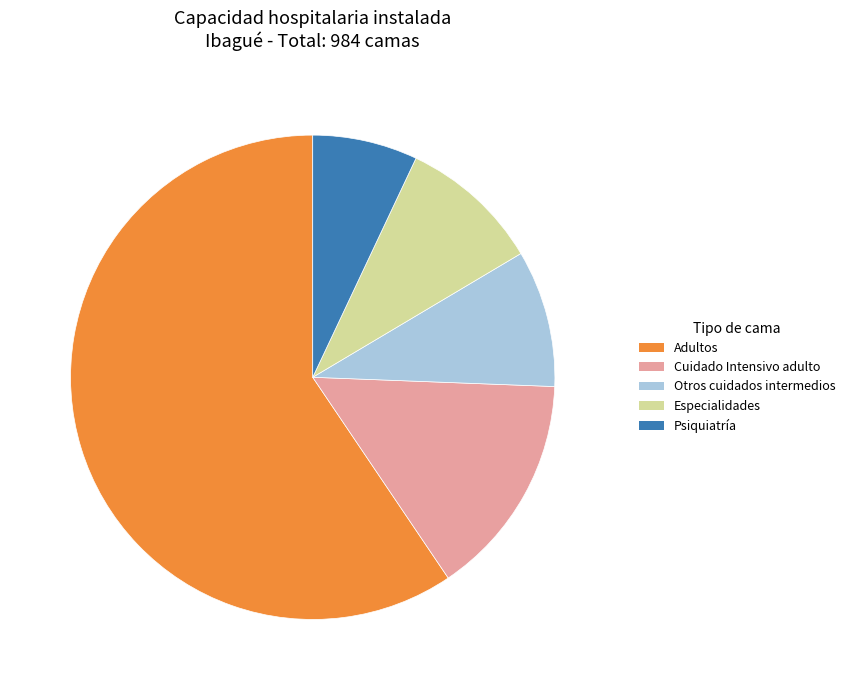

Which category accounts for the majority?

Adultos